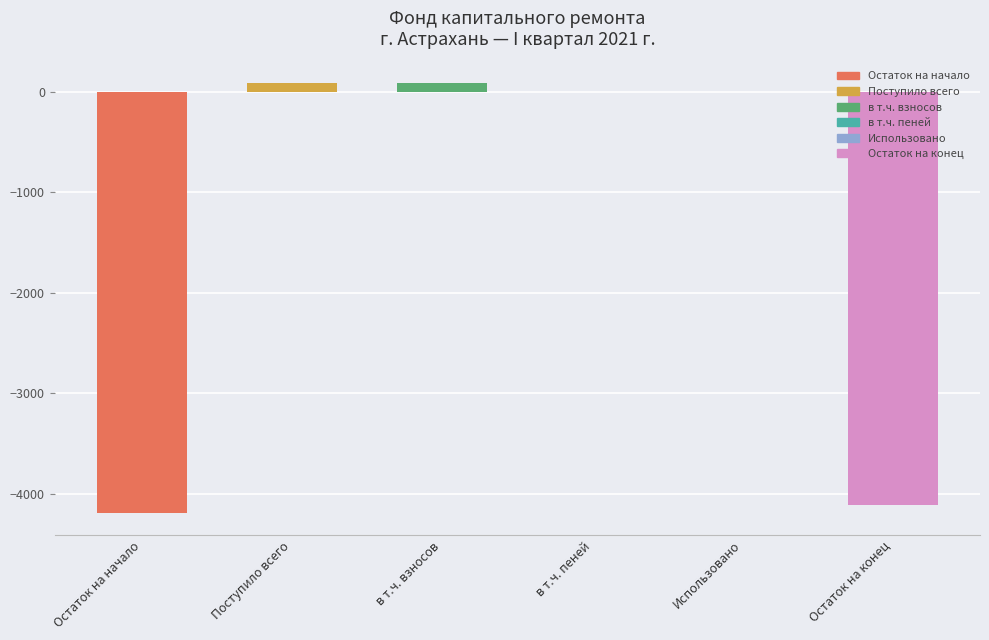

Are the bars horizontal?

No